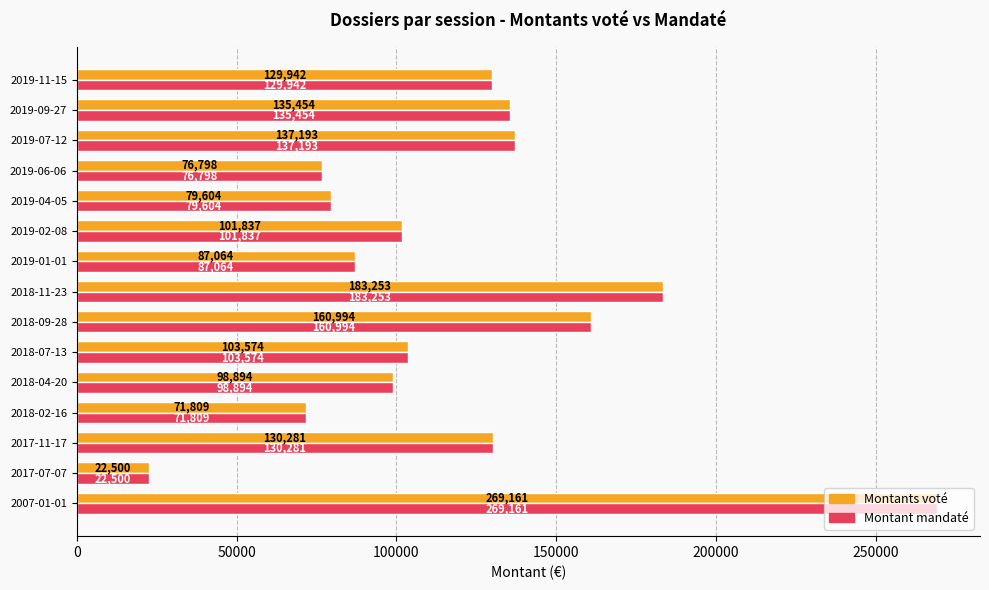

How many data points in Montant mandaté are less than 103574?

7